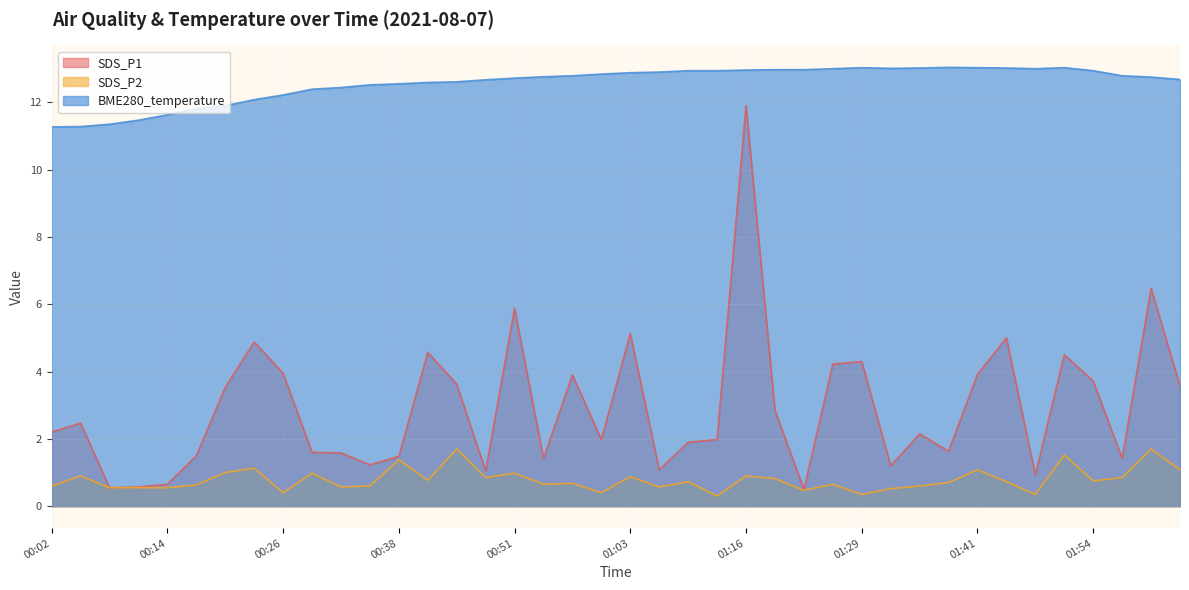

At which category is the sum across all series the highest?

01:16